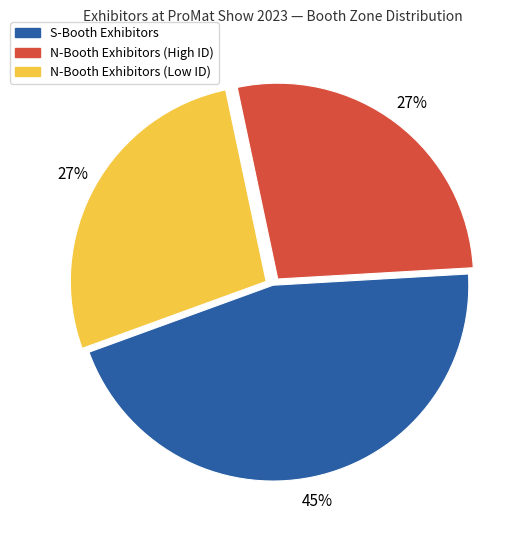

How many slices are in this pie chart?

3